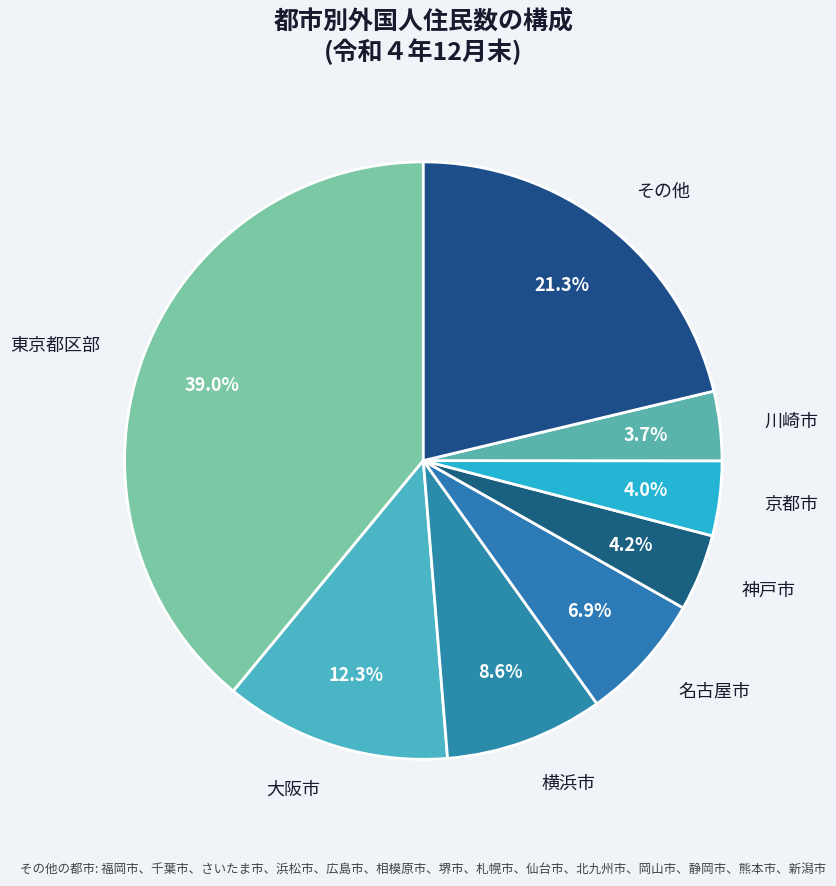

What portion of the pie excludes 横浜市?

91.4%